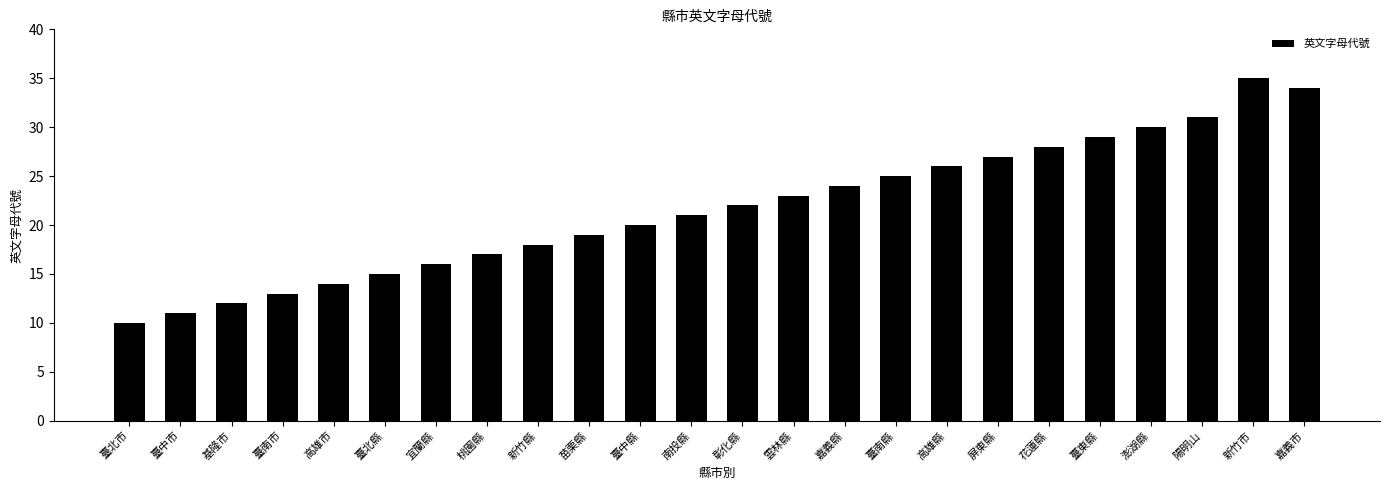

List the labels in order of value, smallest first.

臺北市, 臺中市, 基隆市, 臺南市, 高雄市, 臺北縣, 宜蘭縣, 桃園縣, 新竹縣, 苗栗縣, 臺中縣, 南投縣, 彰化縣, 雲林縣, 嘉義縣, 臺南縣, 高雄縣, 屏東縣, 花蓮縣, 臺東縣, 澎湖縣, 陽明山, 嘉義市, 新竹市